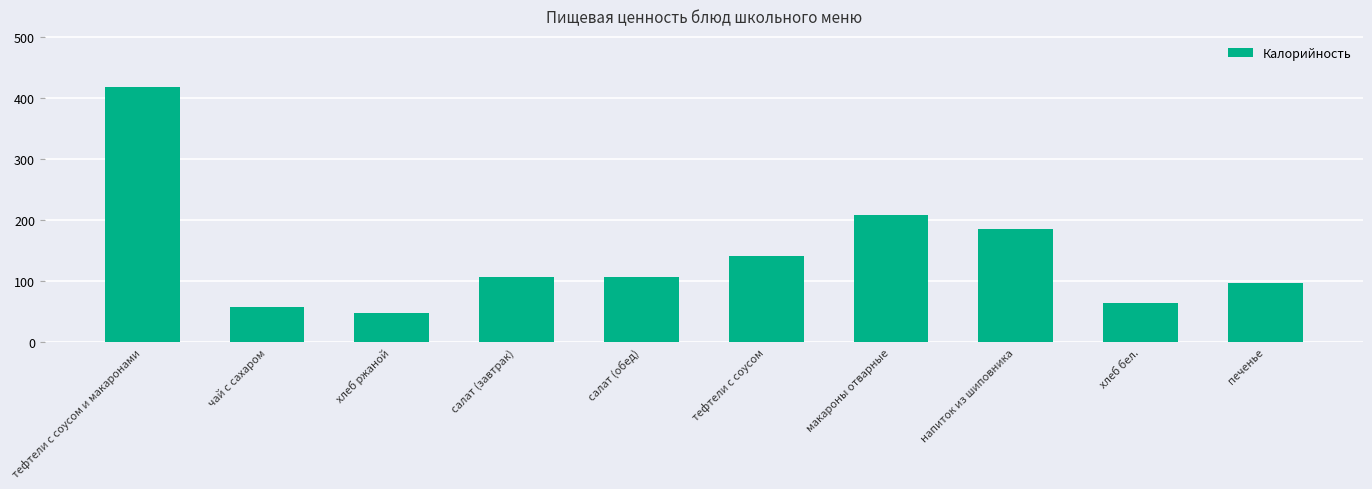

What is the minimum value shown in the chart?

47.0